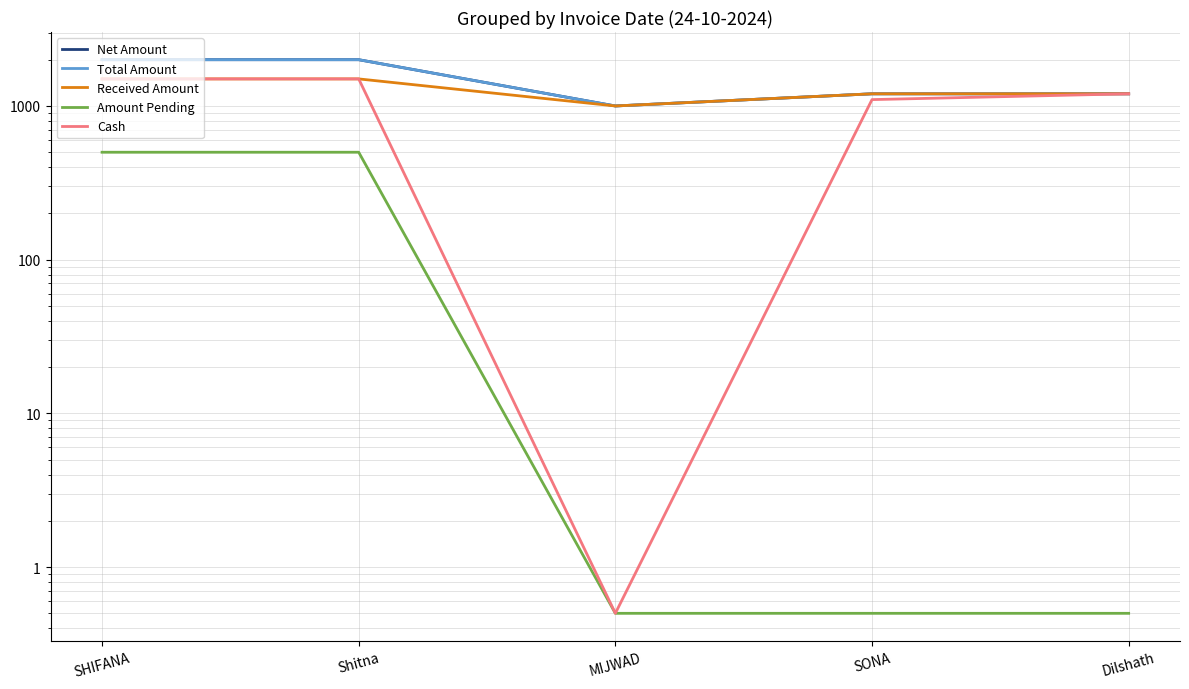

What is the sum of the Net Amount values at MIJWAD and Dilshath?

2200.0